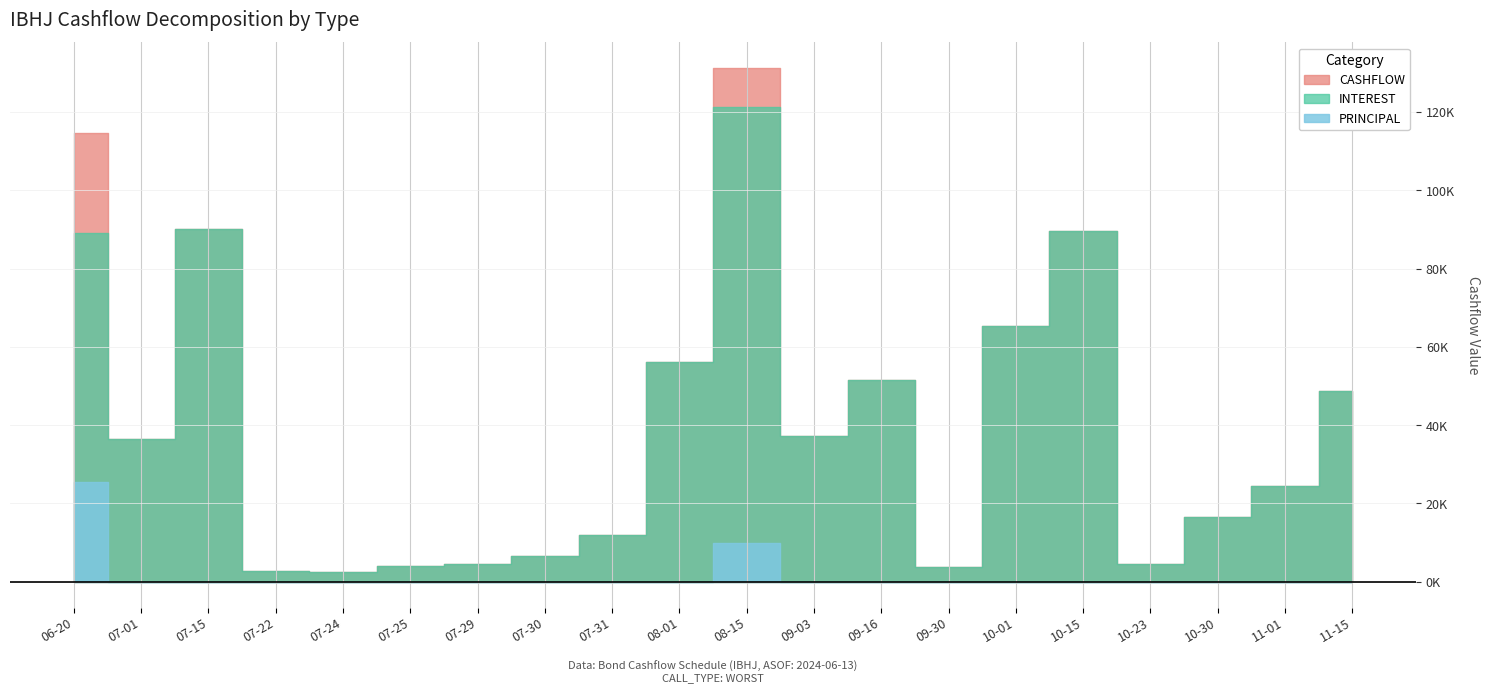

Reading left to right, transcribe all the data shown in this chart.

INTEREST: 89105.8	36511.7	90039.1	2641.4	2550.0	4101.6	4435.9	6531.2	12012.9	56055.1	121215.5	37159.4	51549.2	3785.2	65201.8	89634.2	4429.7	16551.6	24375.5	48699.7
PRINCIPAL: 25531.4	0.0	0.0	0.0	0.0	0.0	0.0	0.0	0.0	0.0	10000.0	0.0	0.0	0.0	0.0	0.0	0.0	0.0	0.0	0.0
CASHFLOW: 114637.2	36511.7	90039.1	2641.4	2550.0	4101.6	4435.9	6531.2	12012.9	56055.1	131215.5	37159.4	51549.2	3785.2	65201.8	89634.2	4429.7	16551.6	24375.5	48699.7